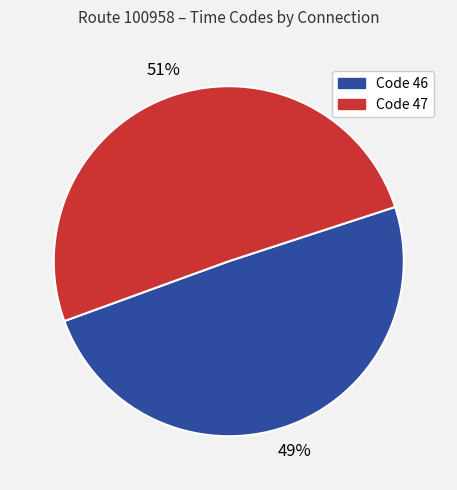

To the nearest percent, what is the average slice percentage?

50%